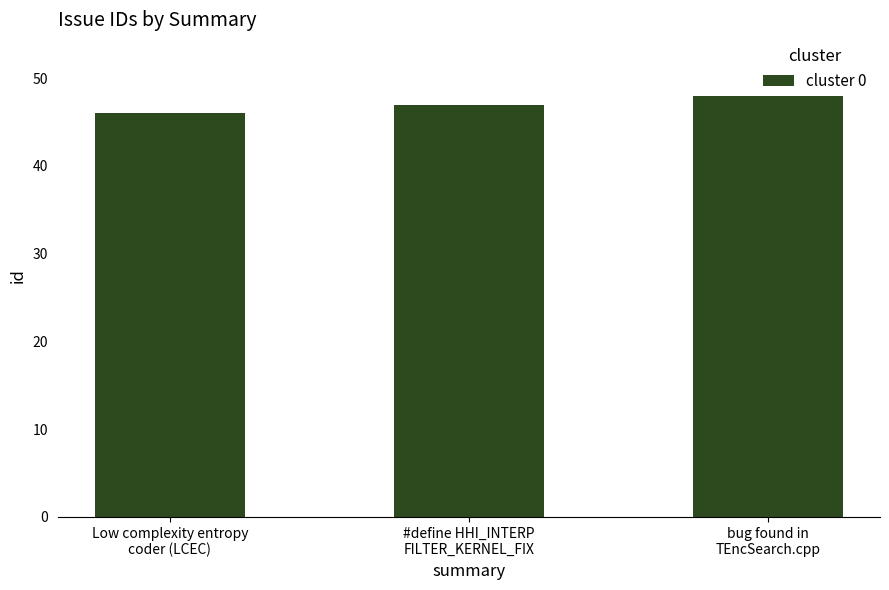

What is the maximum value shown in the chart?

48